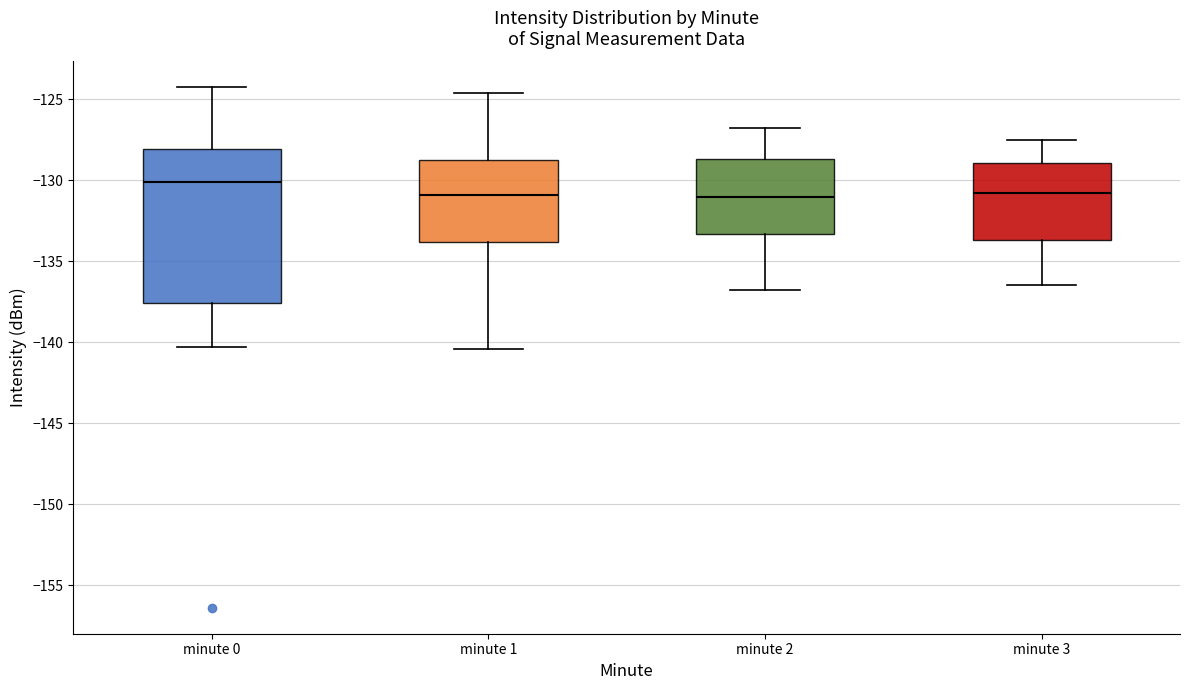

Which box has the highest median line?

minute 0